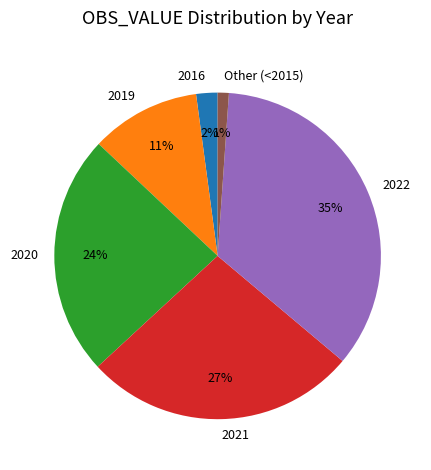

Count the number of slices in the pie.

6